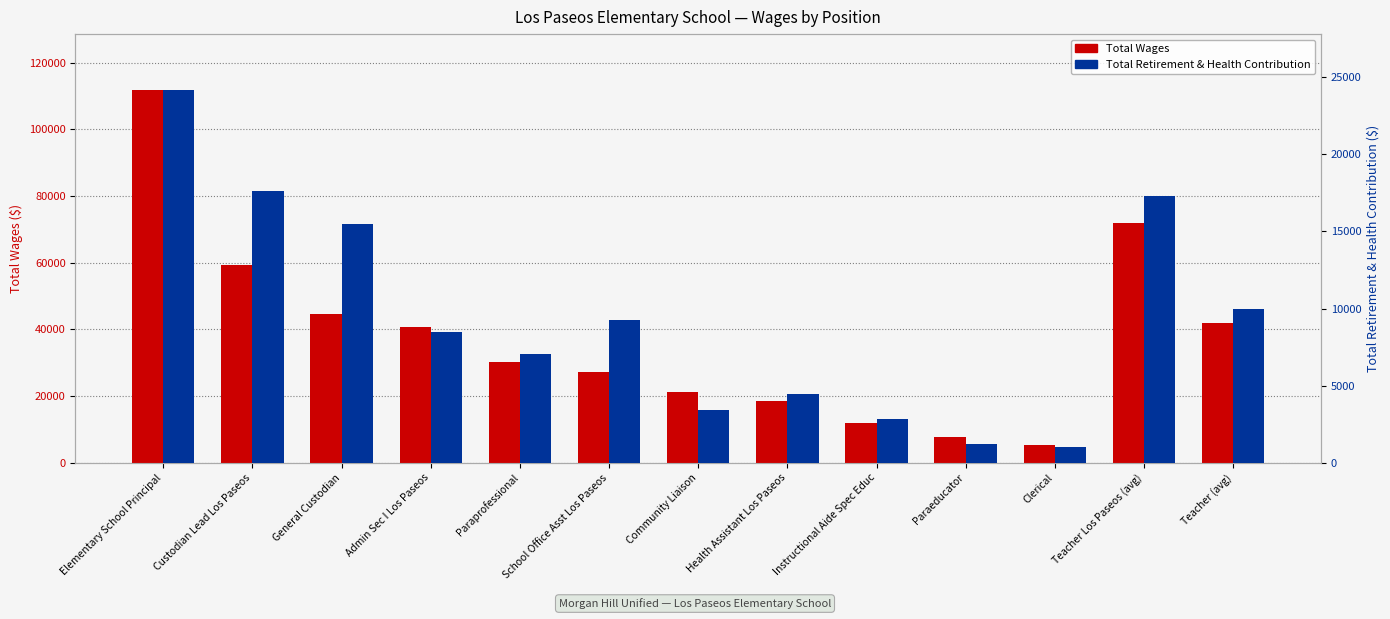

Where does the Total Retirement & Health Contribution series first go above 8509?

Elementary School Principal